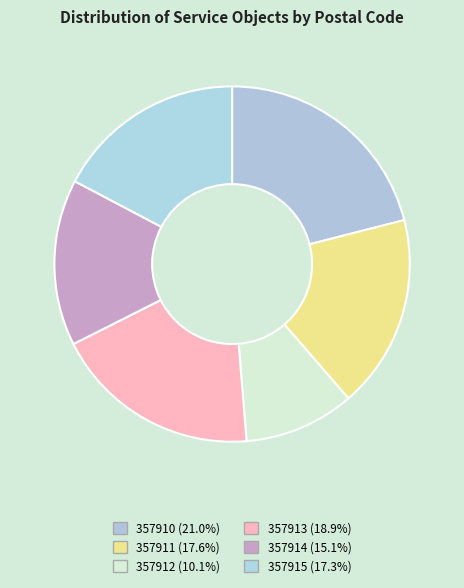

To the nearest percent, what is the difference between the 357910 and 357912 slice percentages?

11%